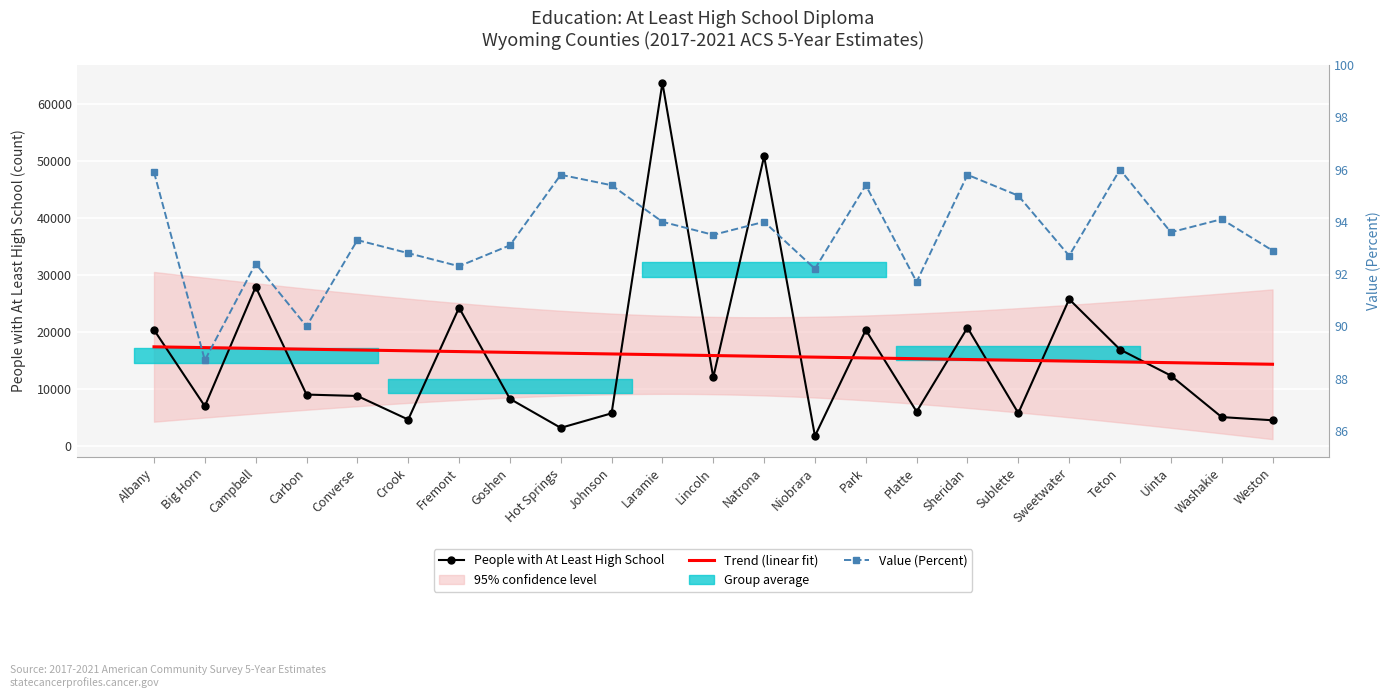

Between Albany and Campbell, which is larger?

Campbell